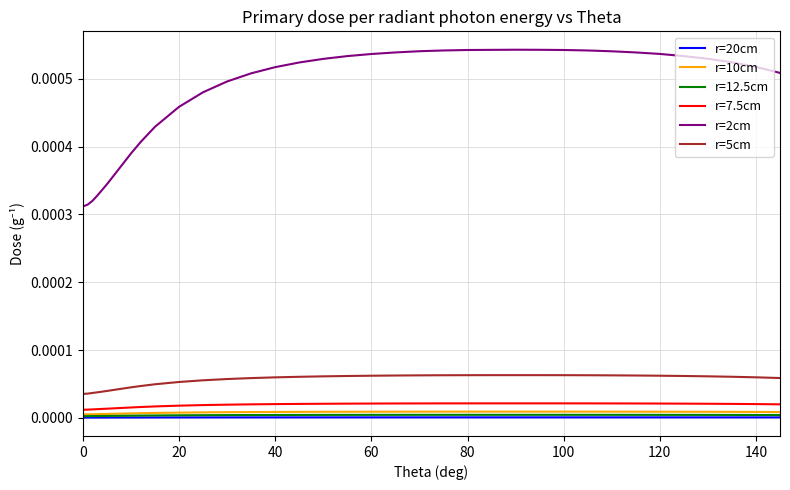

In r=10cm, how many points are lower than both neighbors (excluding endpoints)?

1